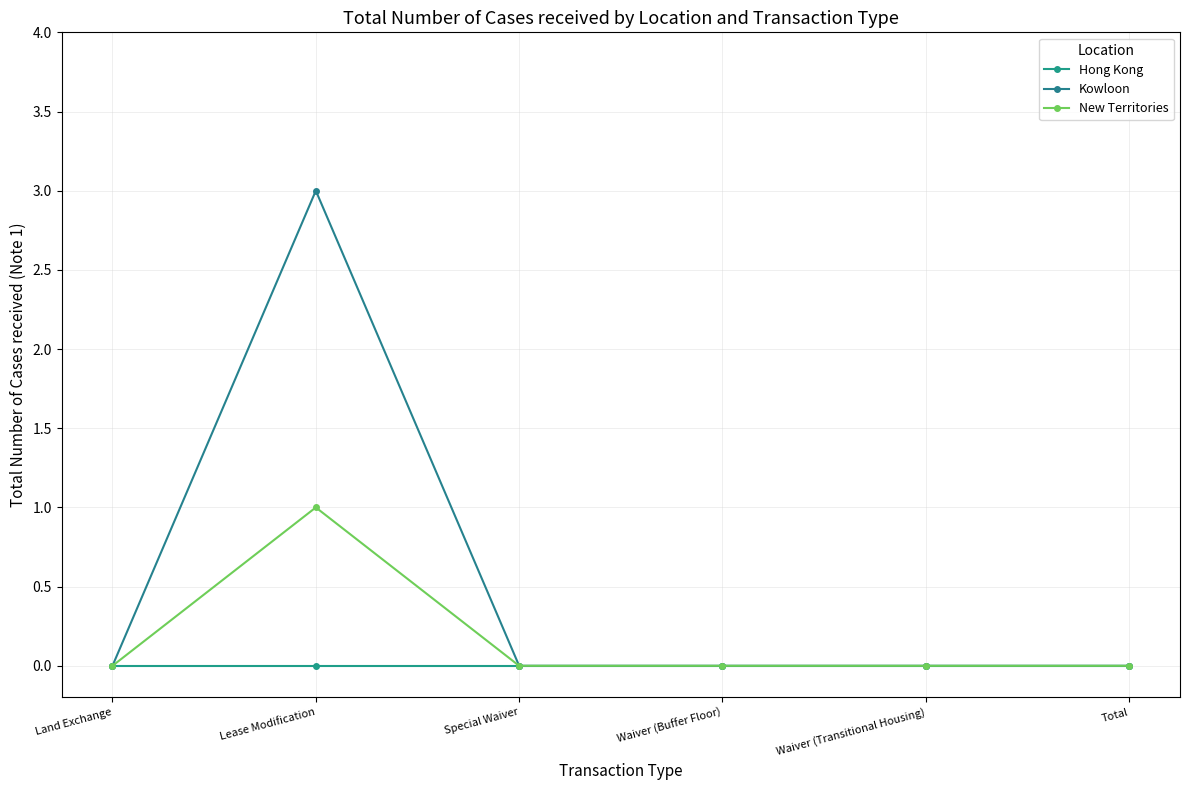

What is the greatest value displayed?

3